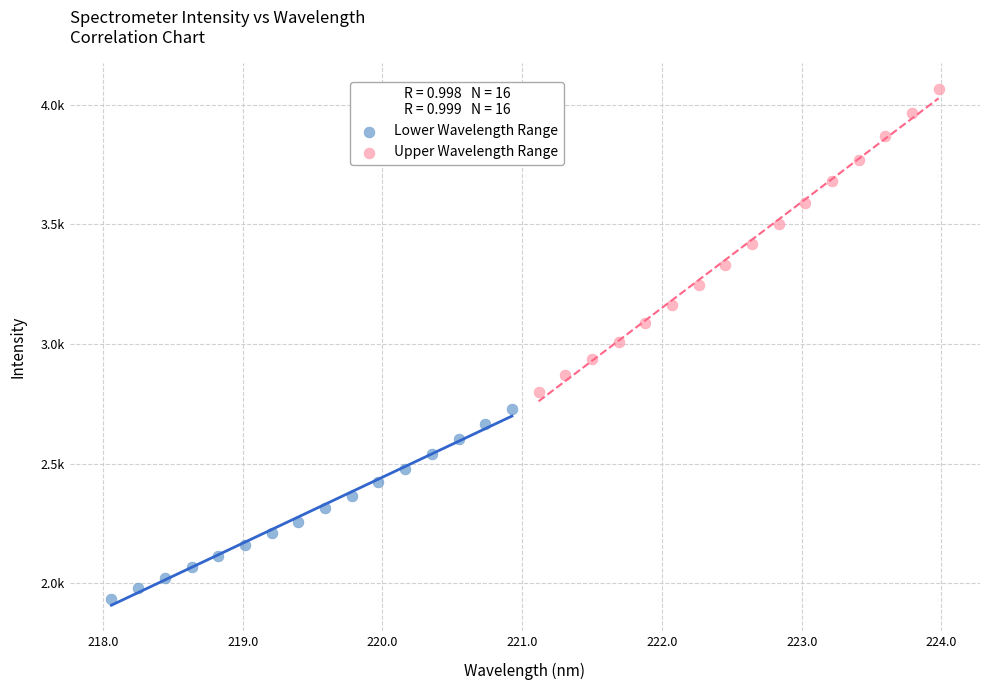

Which series contains the highest Y value?

Upper Wavelength Range